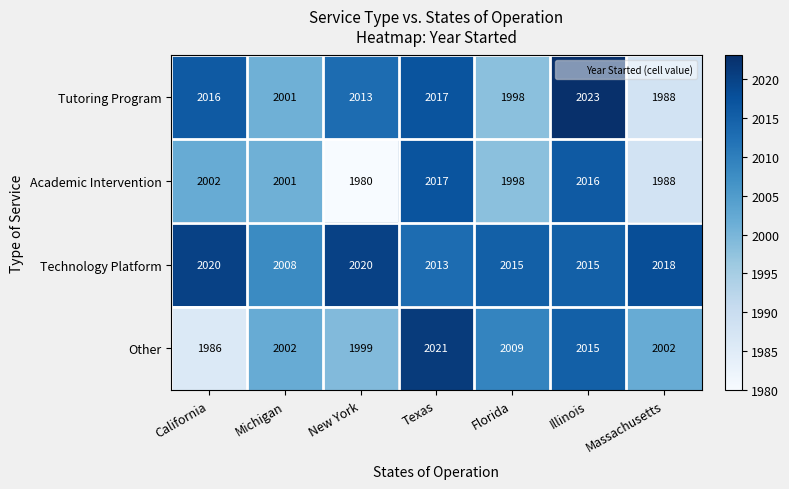

What is the average value of the Tutoring Program series?

2008